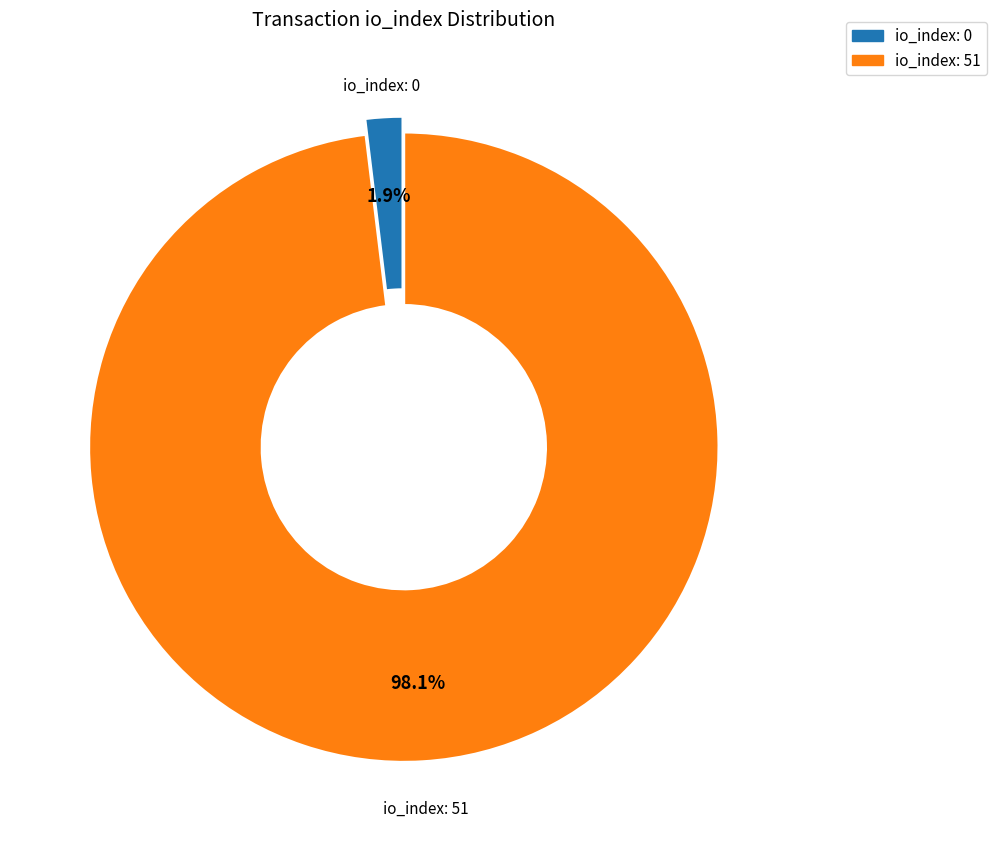

Is there a majority slice in this chart?

Yes